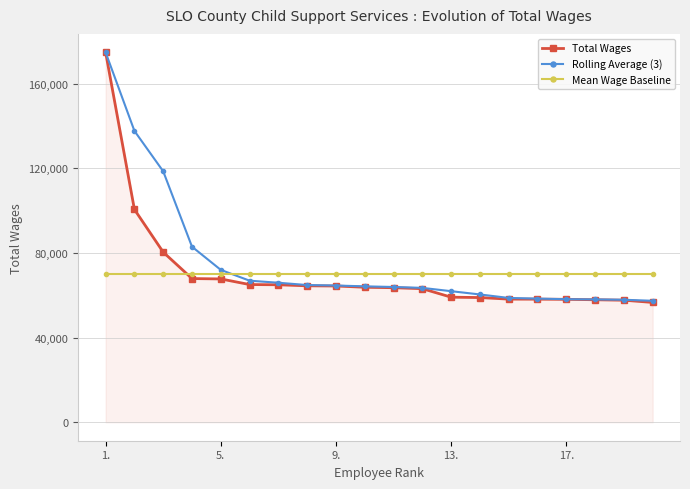

What are all the series names shown in the legend?

Total Wages, Rolling Average (3), Mean Wage Baseline